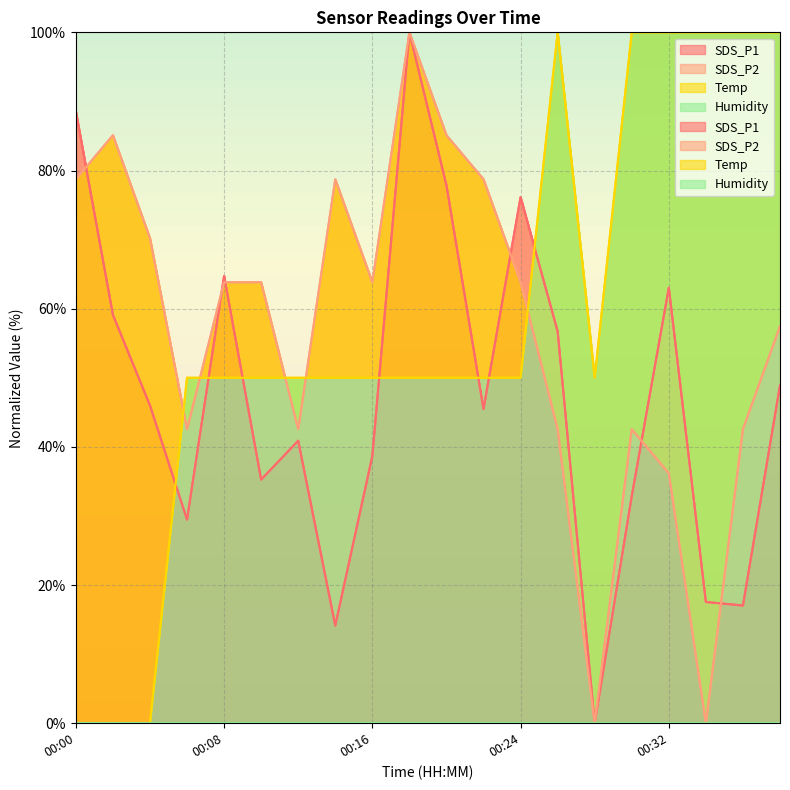

At which category is the sum across all series the highest?

00:18